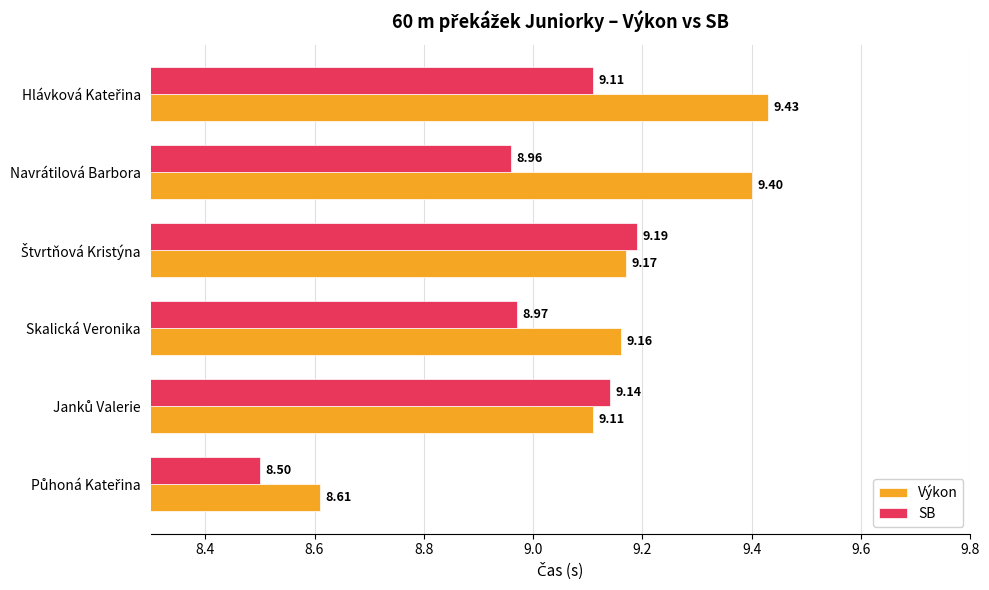

Which series has the largest range (max minus min)?

Výkon